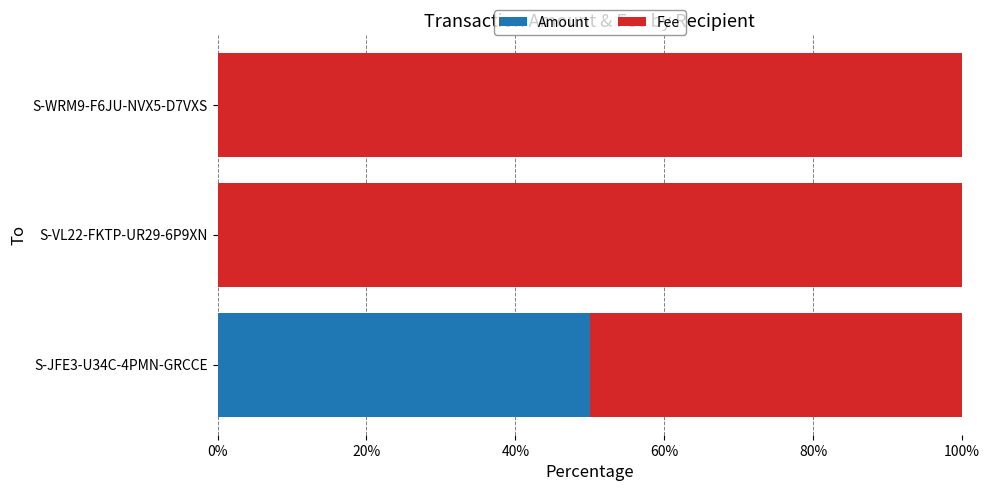

What is the sum of all Amount values?

50